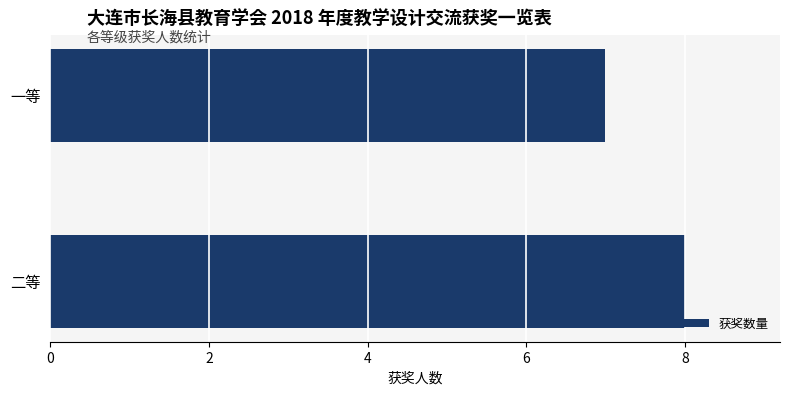

Rank the categories by value from highest to lowest.

二等, 一等